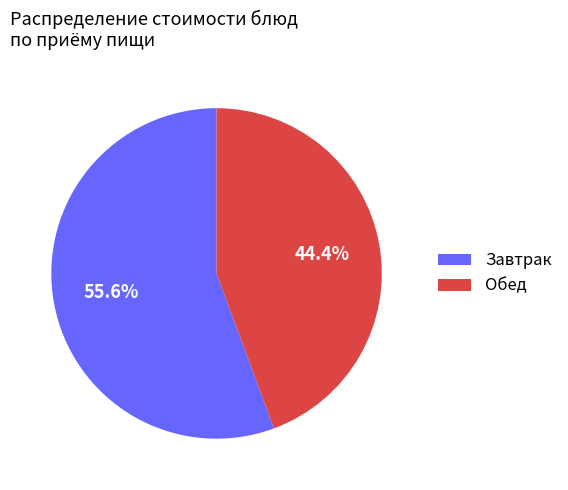

Is Завтрак the majority of the pie?

Yes